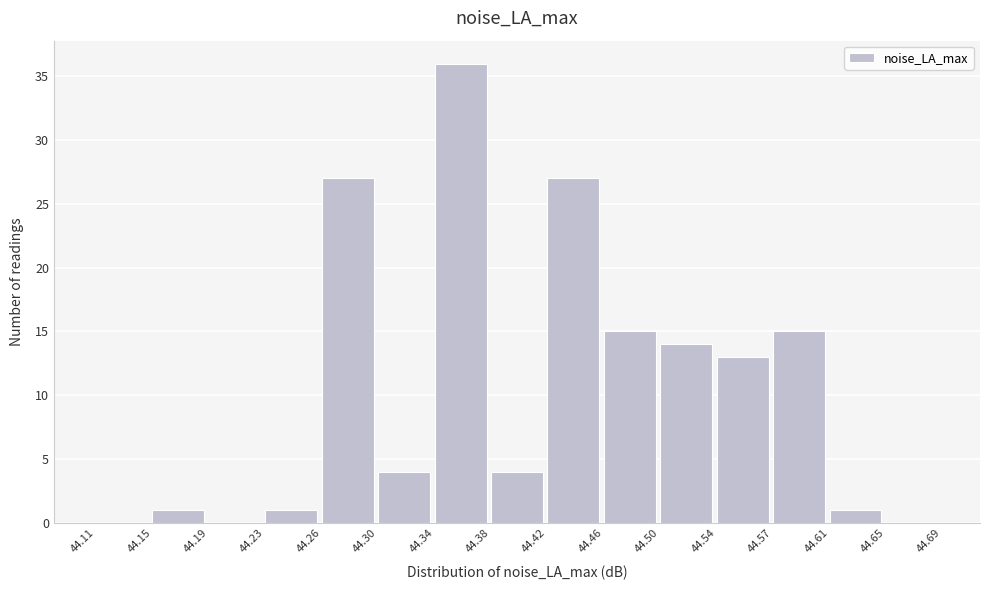

Reading left to right, transcribe this chart: for each bar, give the range it covers on the x-axis and its height. The values are not printed on the chart, so give them approximately, as read against the axis.

44.11 to 44.15: 0
44.15 to 44.19: 1
44.19 to 44.23: 0
44.23 to 44.26: 1
44.26 to 44.30: 27
44.30 to 44.34: 4
44.34 to 44.38: 36
44.38 to 44.42: 4
44.42 to 44.46: 27
44.46 to 44.50: 15
44.50 to 44.54: 14
44.54 to 44.57: 13
44.57 to 44.61: 15
44.61 to 44.65: 1
44.65 to 44.69: 0